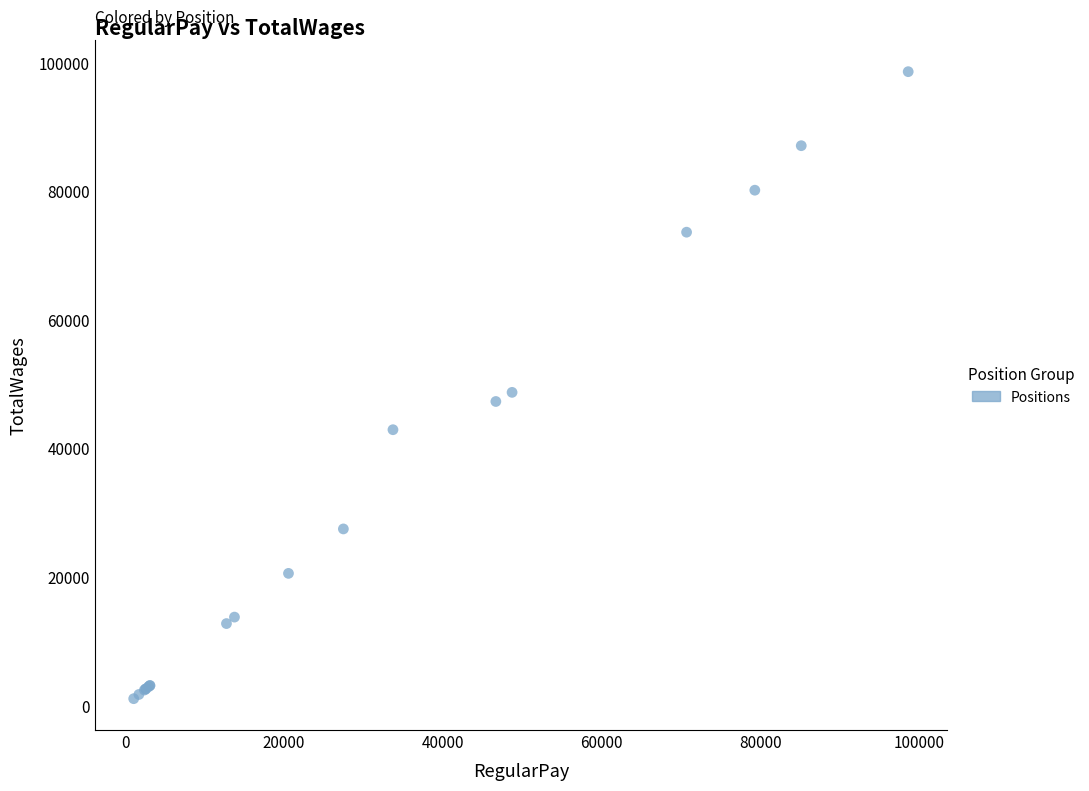

What Y value in the scatter plot is closest to 49832?

48715